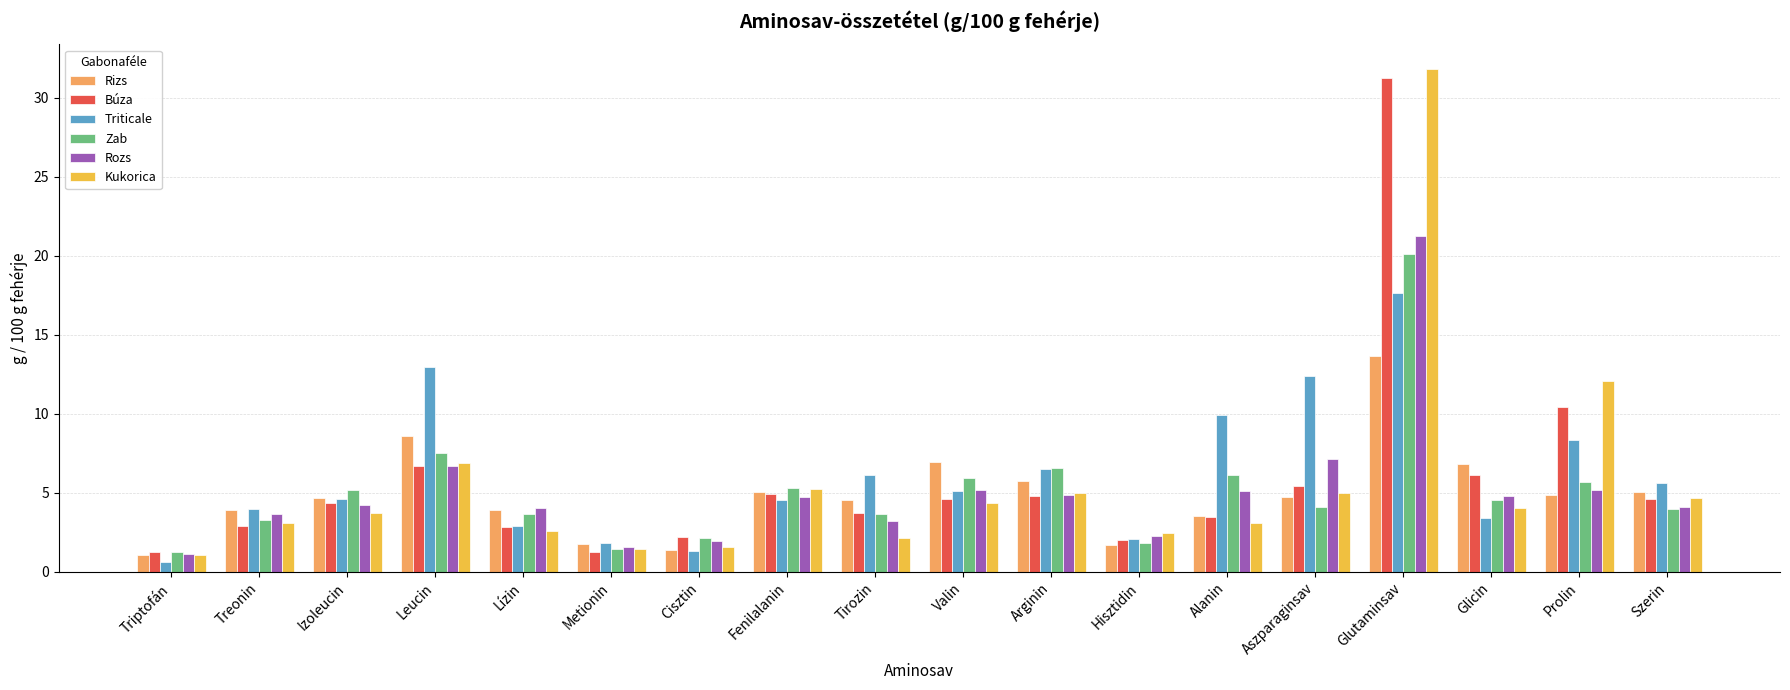

What is the difference between the maximum and minimum values in the Kukorica series?

30.7